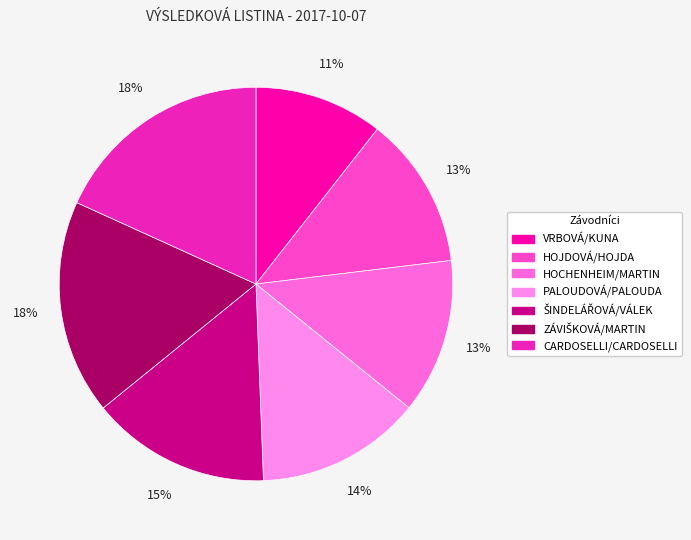

Is there a majority slice in this chart?

No